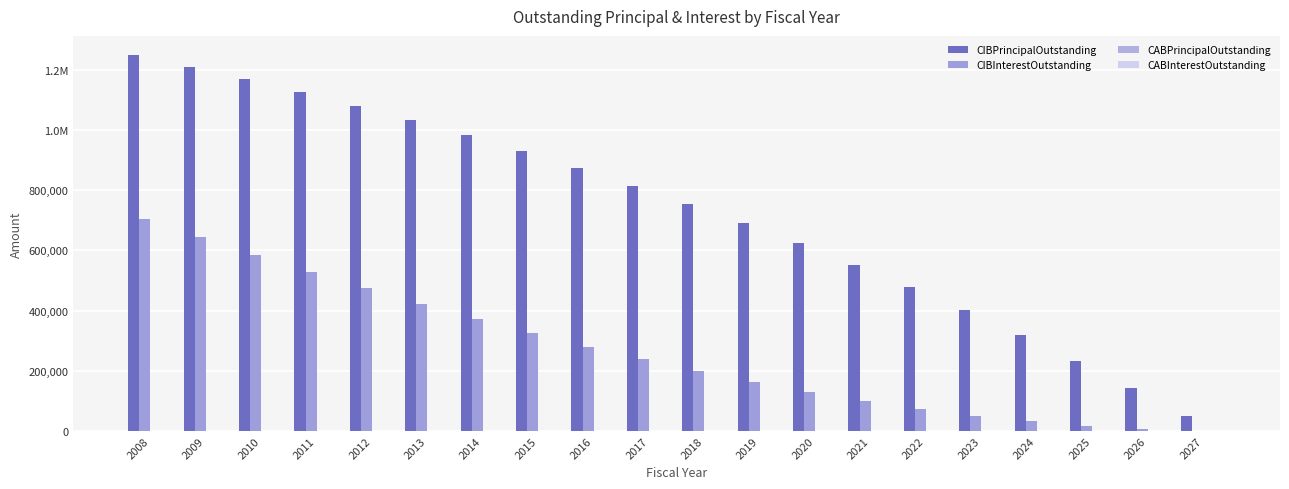

Which series has the largest range (max minus min)?

CIBPrincipalOutstanding